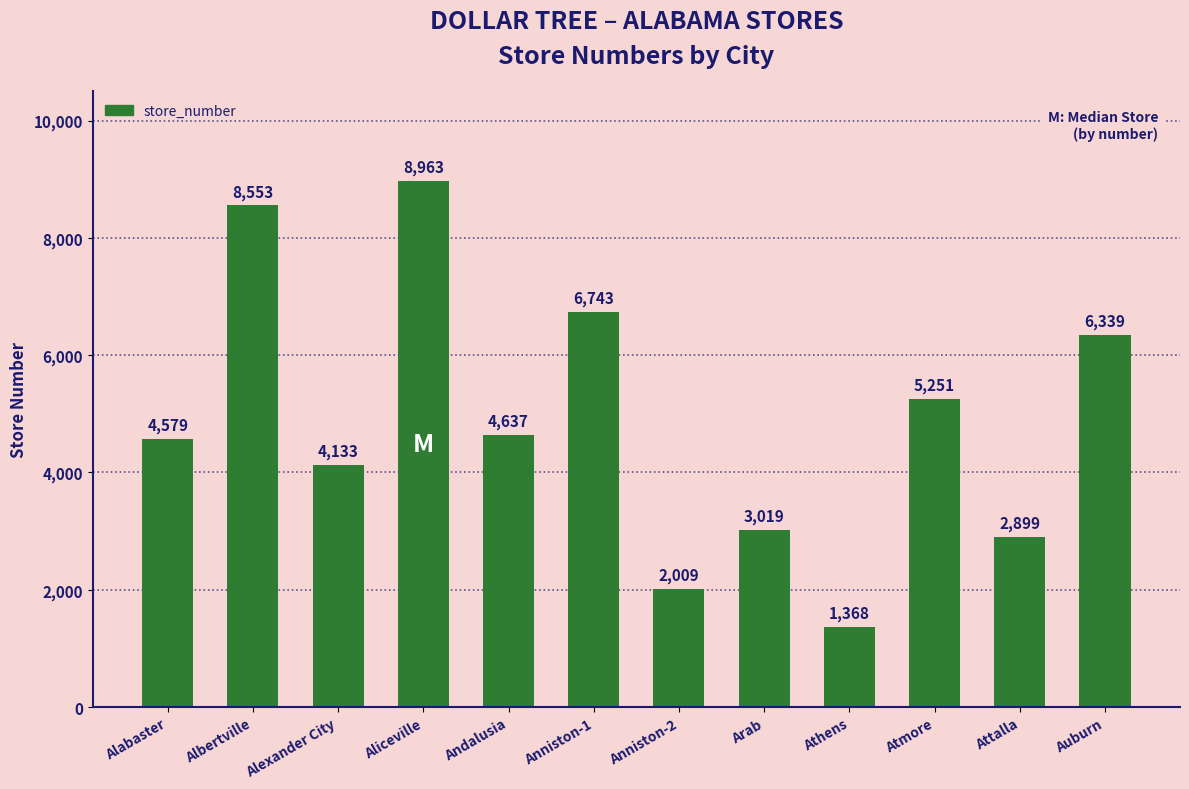

Does the chart contain any negative values?

No